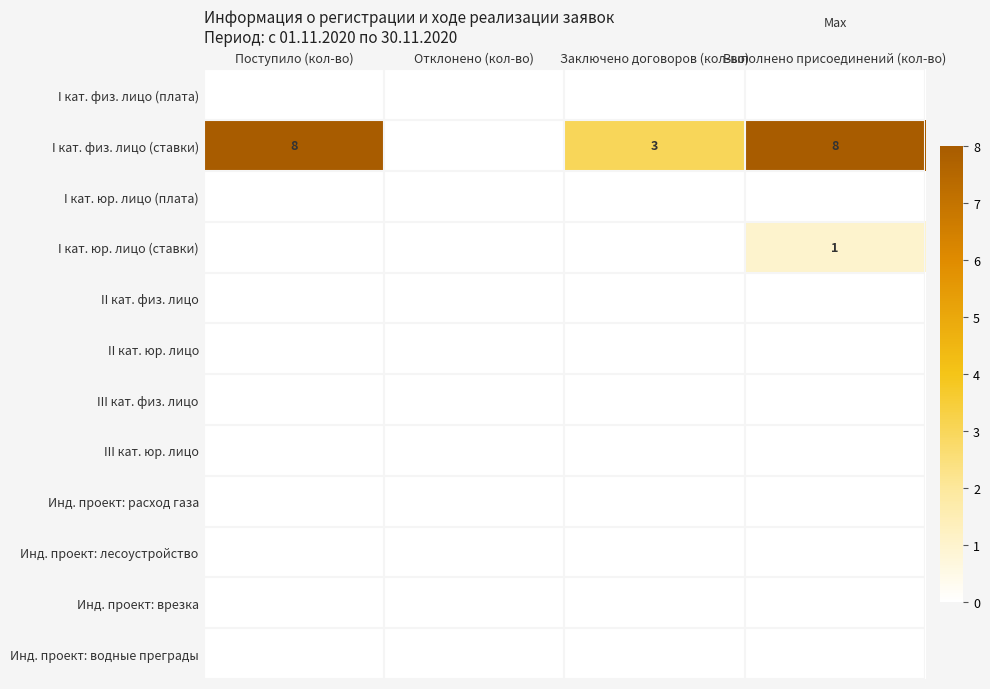

At how many categories does at least one series exceed 0?

3